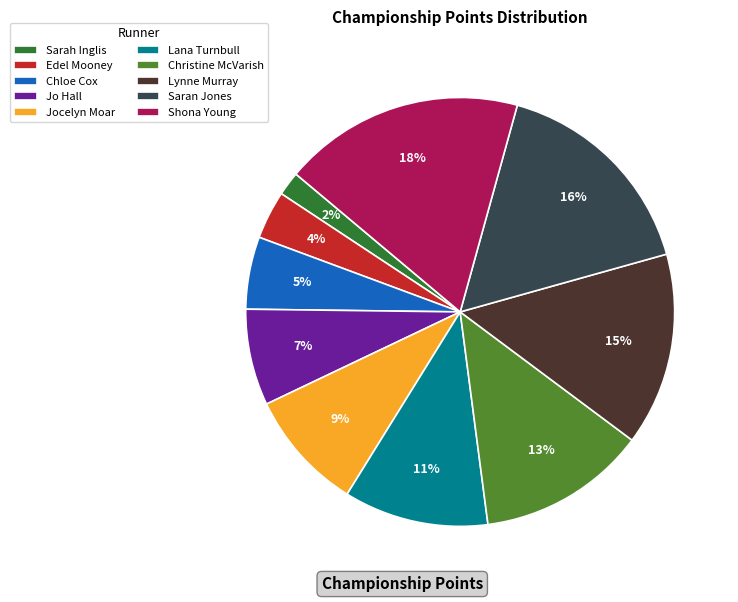

How many slices are in this pie chart?

10